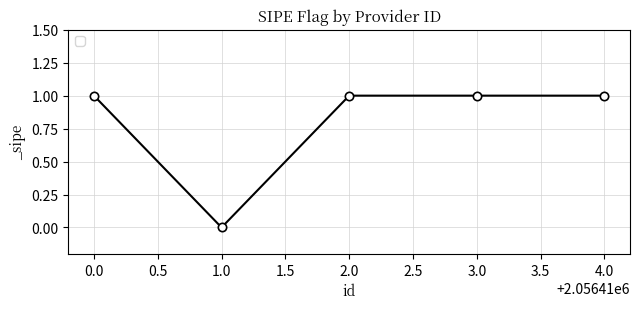

The value at 3.0 is 0. True or false?

False